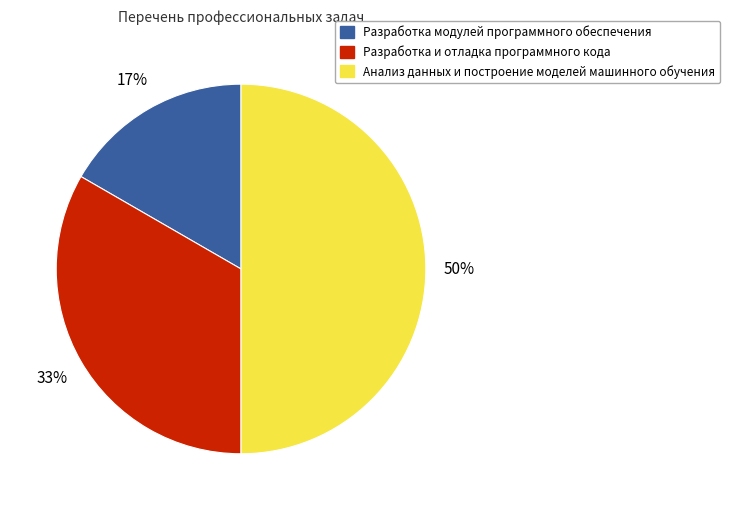

What percentage is the Разработка и отладка программного кода slice, to the nearest percent?

33%